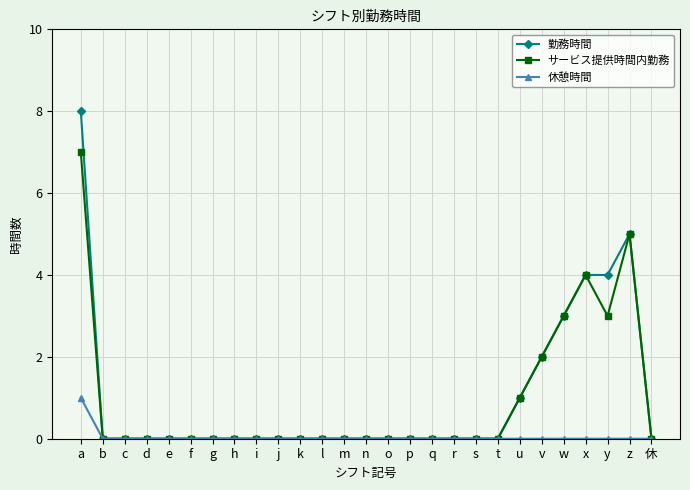

Is the value of サービス提供時間内勤務 at y greater than the value of 勤務時間 at t?

Yes